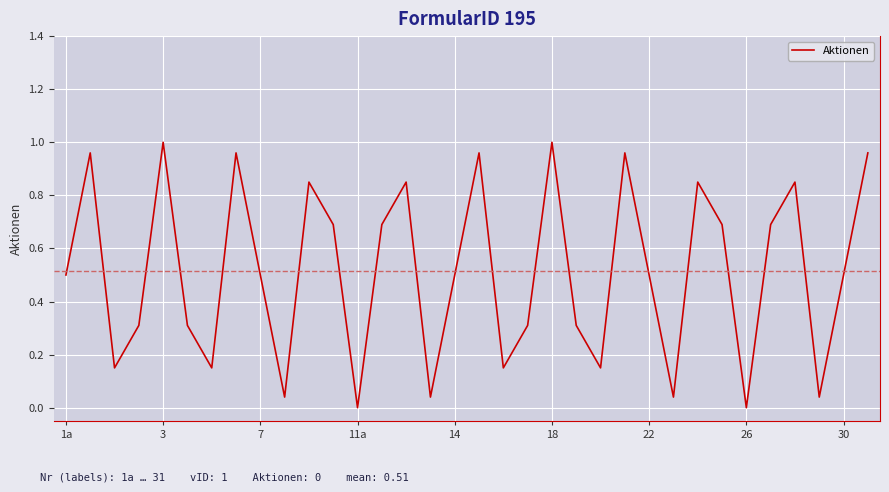

The chart shows a value of 0.4 at 18. True or false?

False